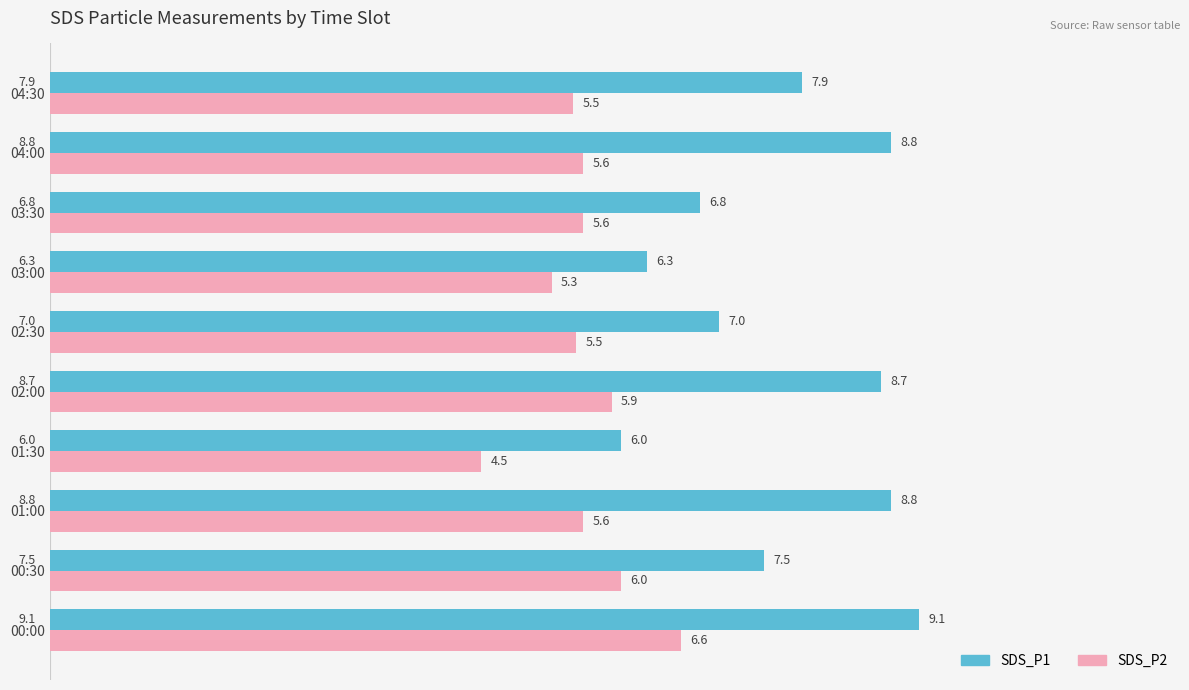

What is the average value of the SDS_P1 series?

7.7